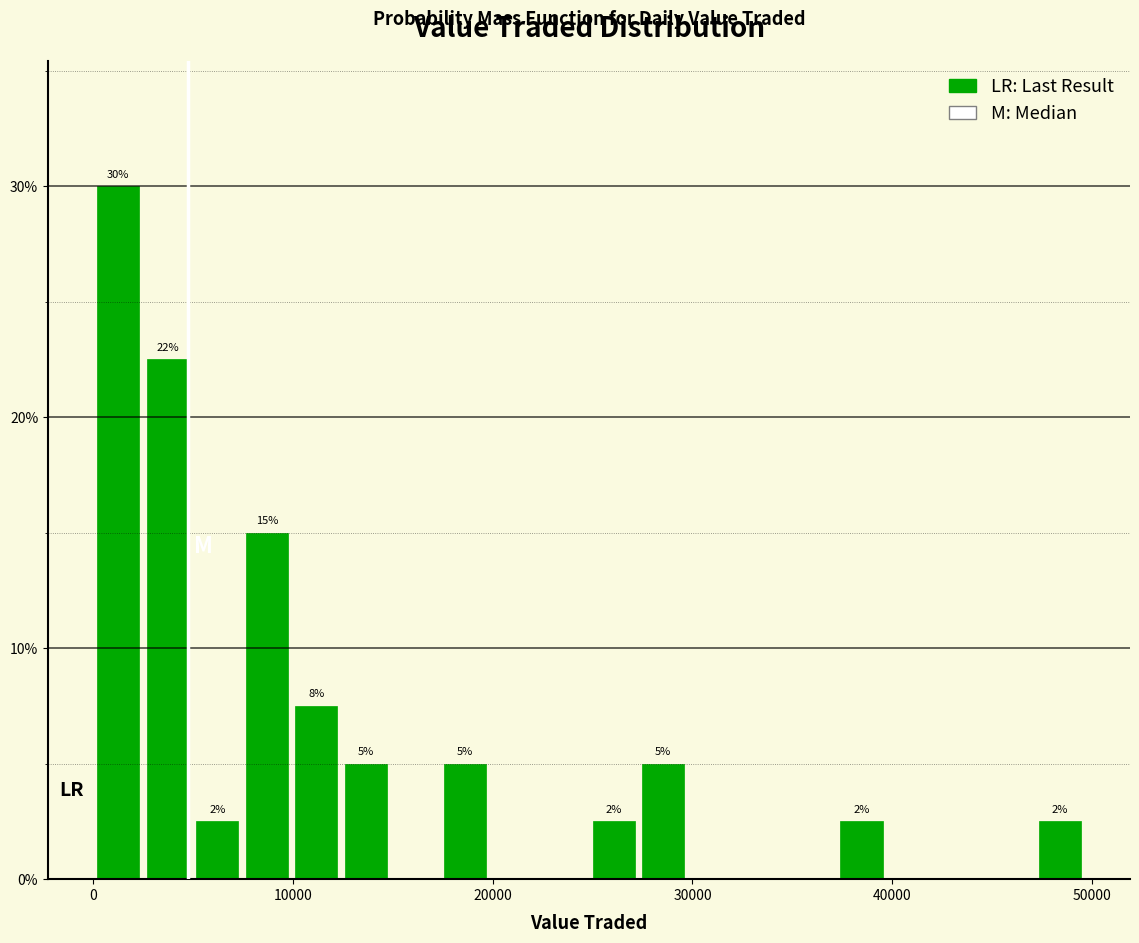

Read against the x-axis, roughly where is the centre of the tallest bar?

1000